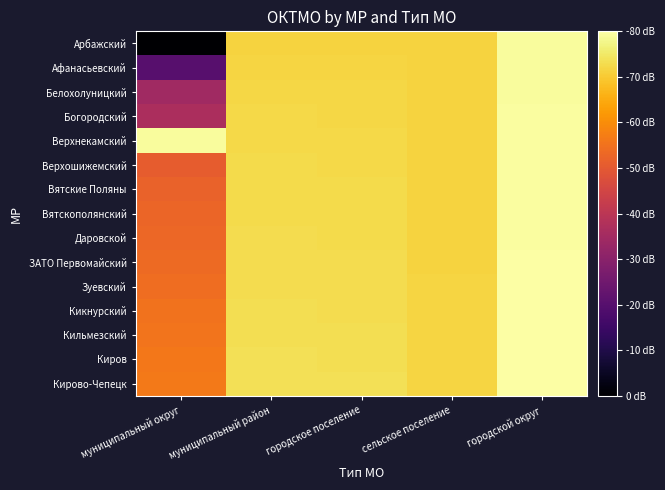

Between муниципальный округ and городское поселение, which series saw the biggest shift?

Арбажский